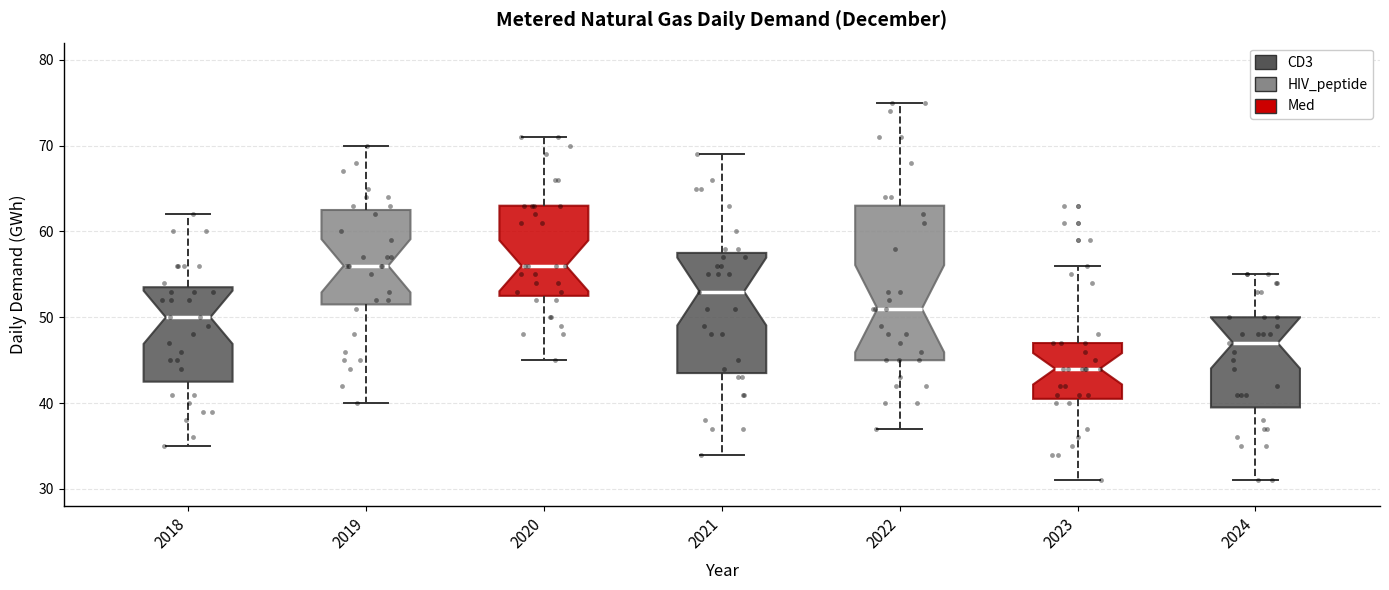

Reading left to right, read every box against the y-axis: the position of its median line, the range the box covers, and the ends of its whiskers. The values are not printed on the chart, so give them approximately, as read against the axis.

2018: median 50, box 43 to 54, whiskers 35 to 62
2019: median 56, box 52 to 63, whiskers 40 to 70
2020: median 56, box 53 to 63, whiskers 45 to 71
2021: median 53, box 44 to 58, whiskers 34 to 69
2022: median 51, box 45 to 63, whiskers 37 to 75
2023: median 44, box 41 to 47, whiskers 31 to 56
2024: median 47, box 40 to 50, whiskers 31 to 55